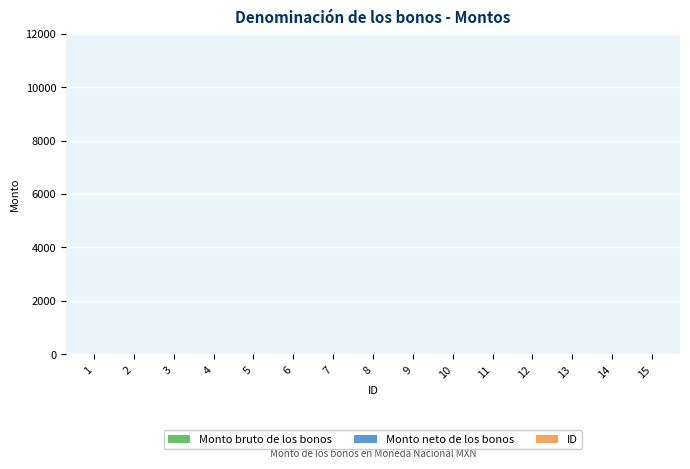

What is the sum of all values?

120